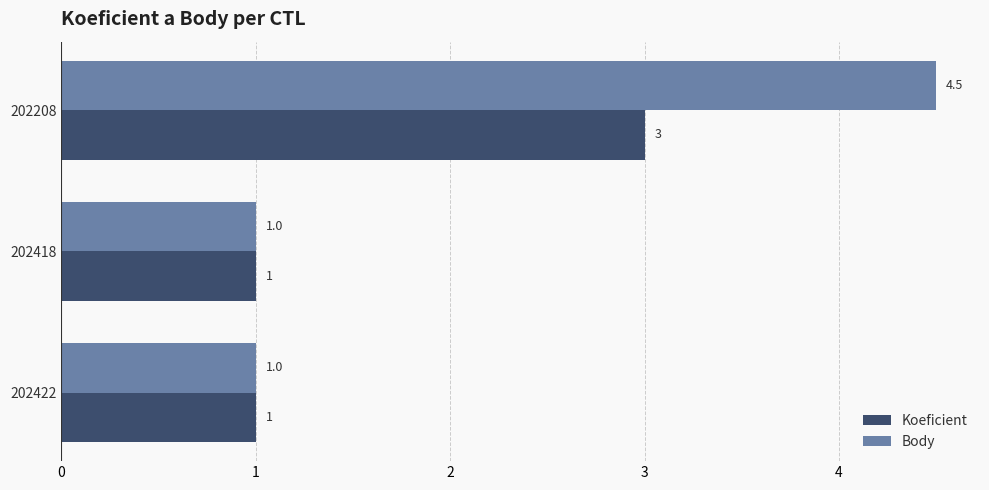

Which series changed the most between 202208 and 202422?

Body